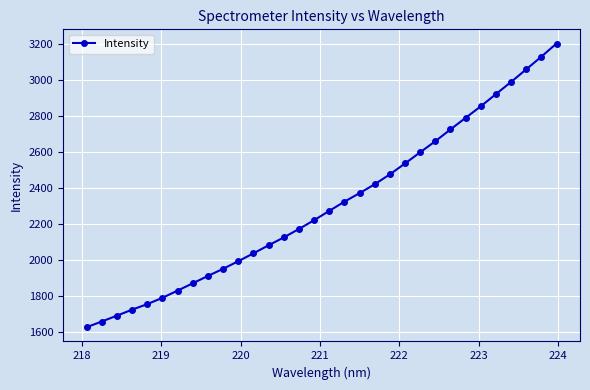

Is this an area chart (filled region under the line)?

No